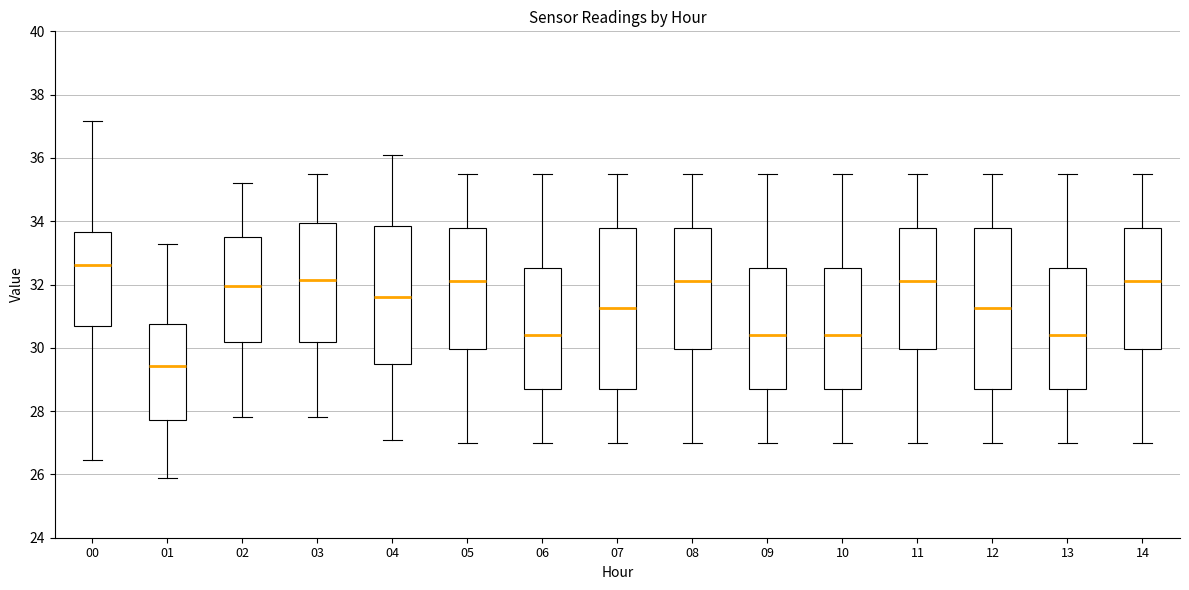

Reading left to right, read every box against the y-axis: the position of its median line, the range the box covers, and the ends of its whiskers. The values are not printed on the chart, so give them approximately, as read against the axis.

00: median 32.6, box 30.6 to 33.6, whiskers 26.4 to 37.2
01: median 29.4, box 27.8 to 30.8, whiskers 26.0 to 33.2
02: median 32.0, box 30.2 to 33.6, whiskers 27.8 to 35.2
03: median 32.2, box 30.2 to 34.0, whiskers 27.8 to 35.6
04: median 31.6, box 29.6 to 33.8, whiskers 27.2 to 36.2
05: median 32.2, box 30.0 to 33.8, whiskers 27.0 to 35.6
06: median 30.4, box 28.8 to 32.6, whiskers 27.0 to 35.6
07: median 31.2, box 28.8 to 33.8, whiskers 27.0 to 35.6
08: median 32.2, box 30.0 to 33.8, whiskers 27.0 to 35.6
09: median 30.4, box 28.8 to 32.6, whiskers 27.0 to 35.6
10: median 30.4, box 28.8 to 32.6, whiskers 27.0 to 35.6
11: median 32.2, box 30.0 to 33.8, whiskers 27.0 to 35.6
12: median 31.2, box 28.8 to 33.8, whiskers 27.0 to 35.6
13: median 30.4, box 28.8 to 32.6, whiskers 27.0 to 35.6
14: median 32.2, box 30.0 to 33.8, whiskers 27.0 to 35.6